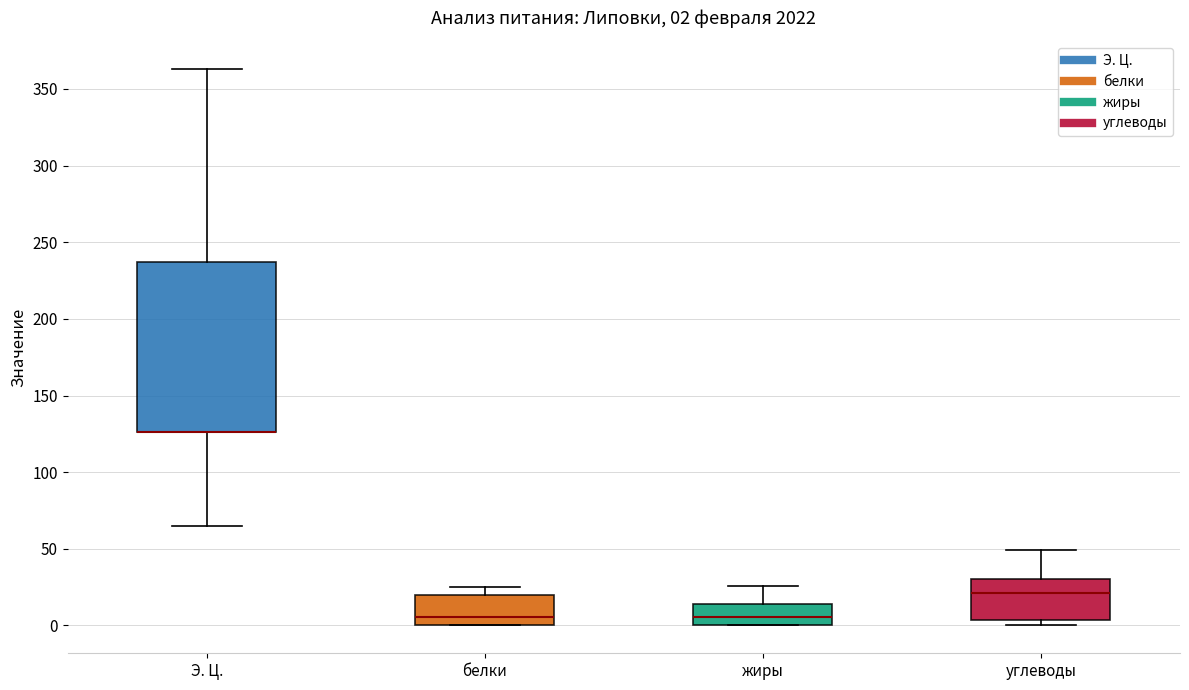

Comparing the boxes themselves (not the whiskers), which one is the tallest?

Э. Ц.